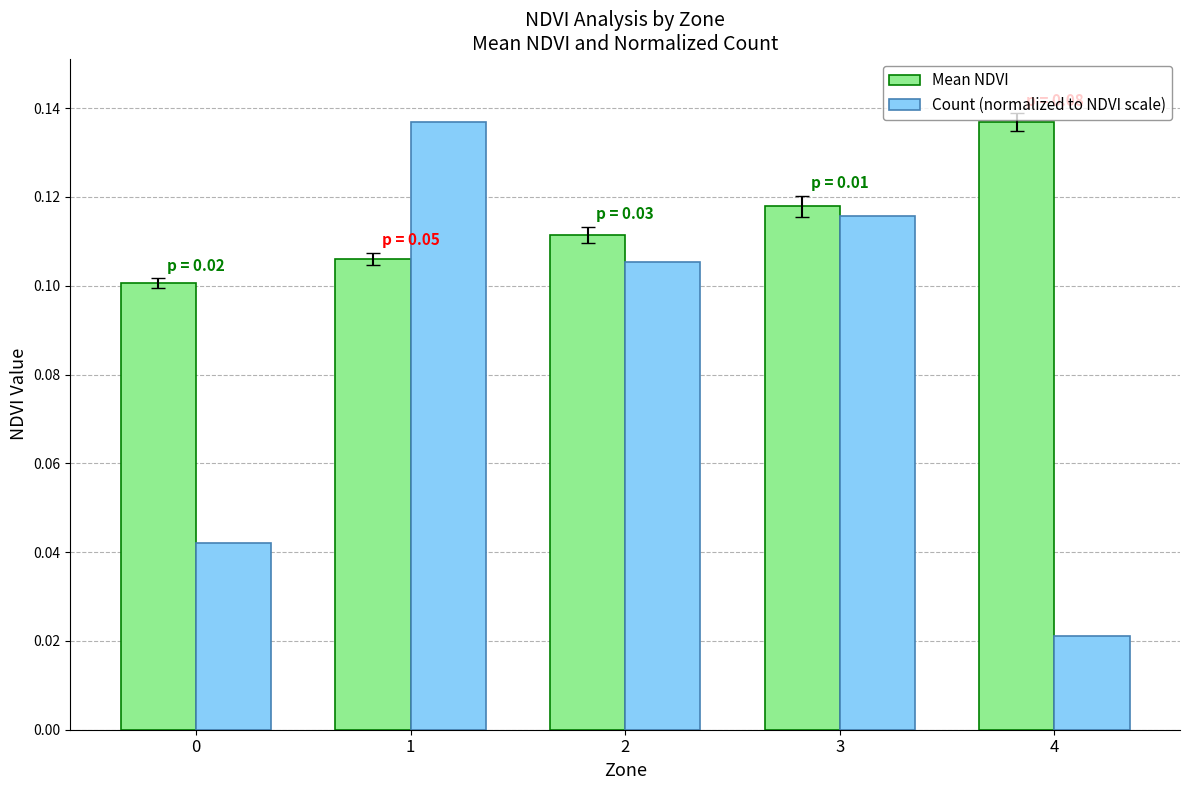

Rank the series by their average value, from highest to lowest.

Mean NDVI, Count (normalized to NDVI scale)